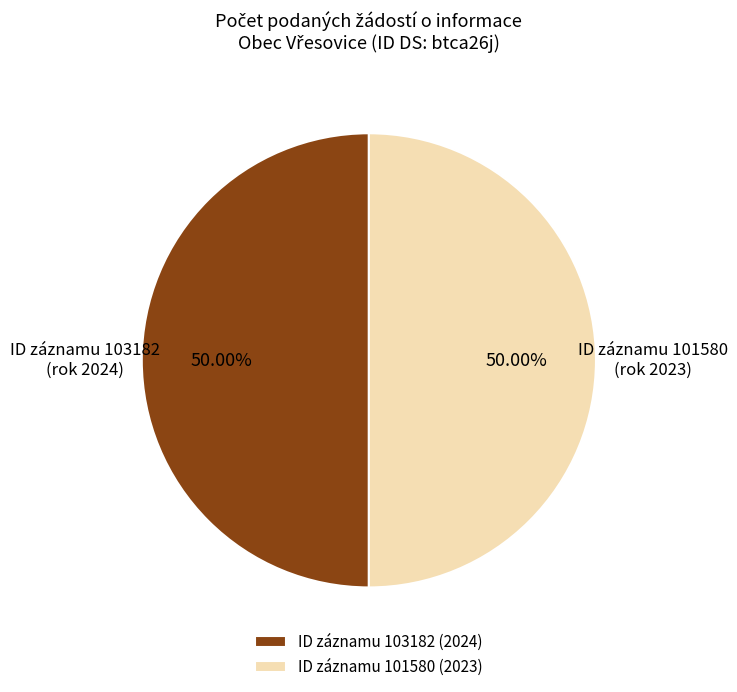

What is the ratio of the value at ID záznamu 101580 (2023) to the value at ID záznamu 103182 (2024)?

1.0